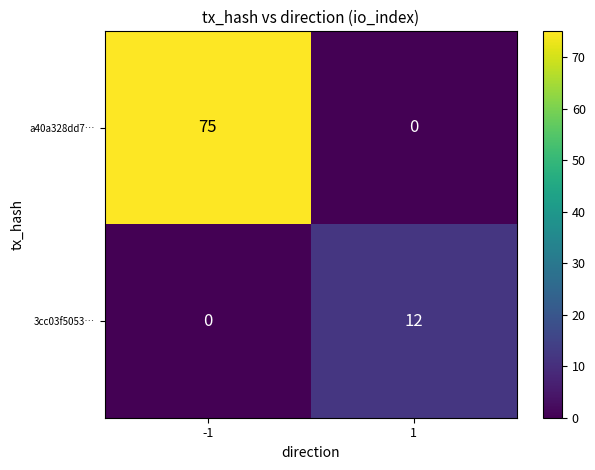

At how many categories does at least one series exceed 26?

1